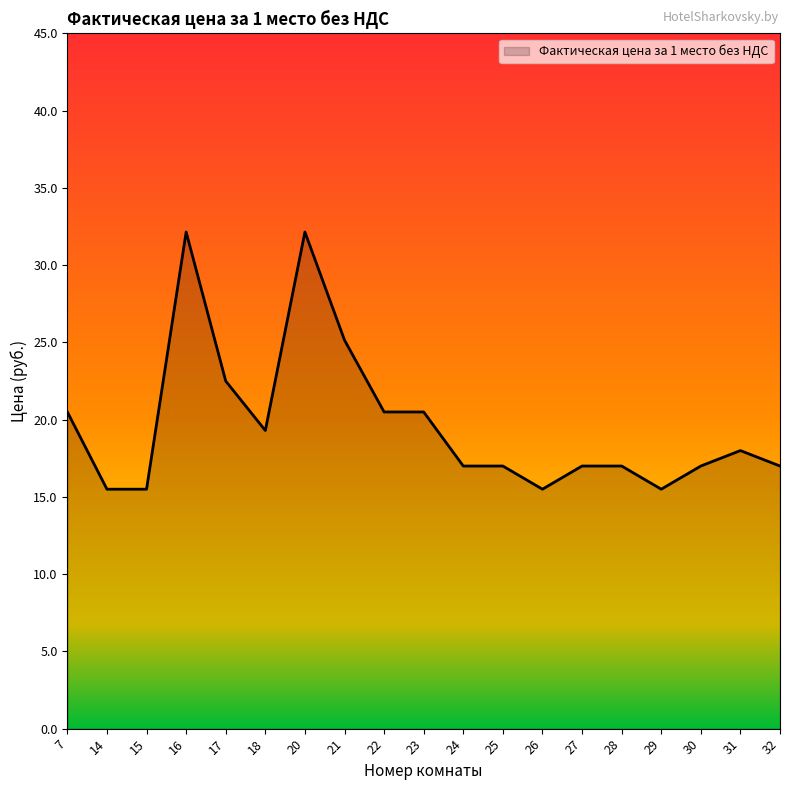

What is the difference between the values at 23 and 26?

5.0